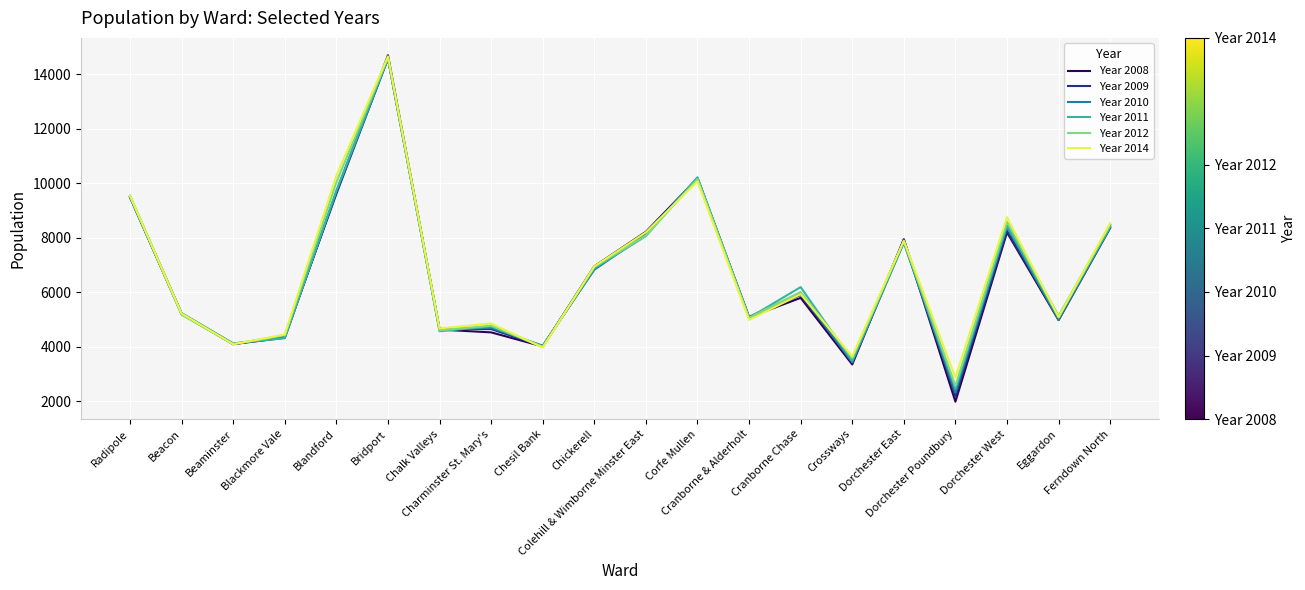

At how many categories does at least one series exceed 14272?

1